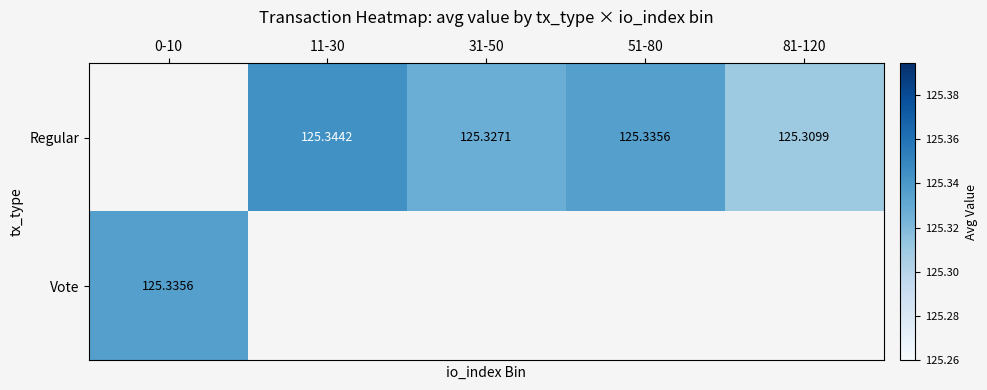

Is the value of Vote at 0-10 greater than the value of Regular at 11-30?

No